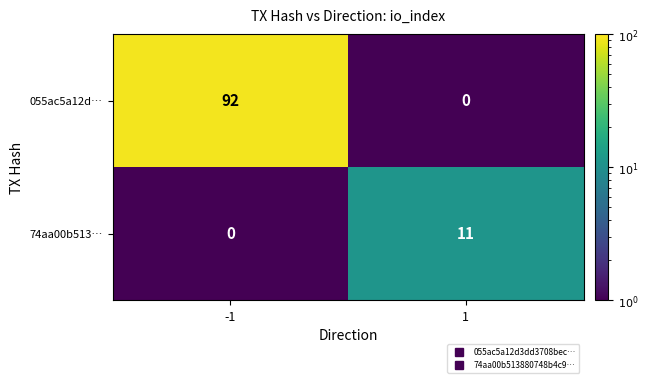

Which series has the largest range (max minus min)?

055ac5a12d…